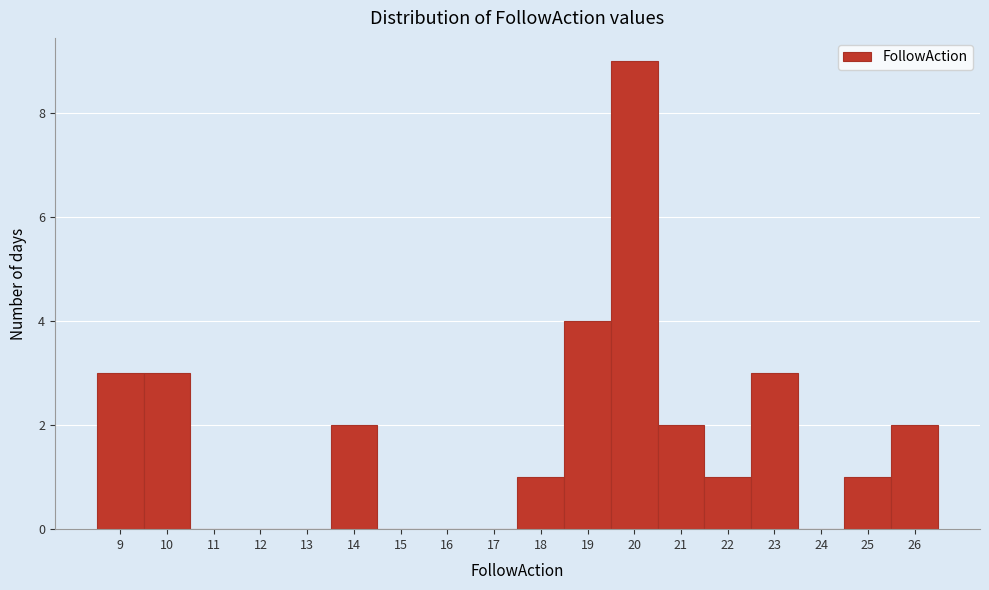

Reading left to right, list every bar in this chart as the range it spans on the x-axis followed by its height. The values are not printed on the chart, so give them approximately, as read against the axis.

8.5 to 9.5: 3
9.5 to 10.5: 3
10.5 to 11.5: 0
11.5 to 12.5: 0
12.5 to 13.5: 0
13.5 to 14.5: 2
14.5 to 15.5: 0
15.5 to 16.5: 0
16.5 to 17.5: 0
17.5 to 18.5: 1
18.5 to 19.5: 4
19.5 to 20.5: 9
20.5 to 21.5: 2
21.5 to 22.5: 1
22.5 to 23.5: 3
23.5 to 24.5: 0
24.5 to 25.5: 1
25.5 to 26.5: 2